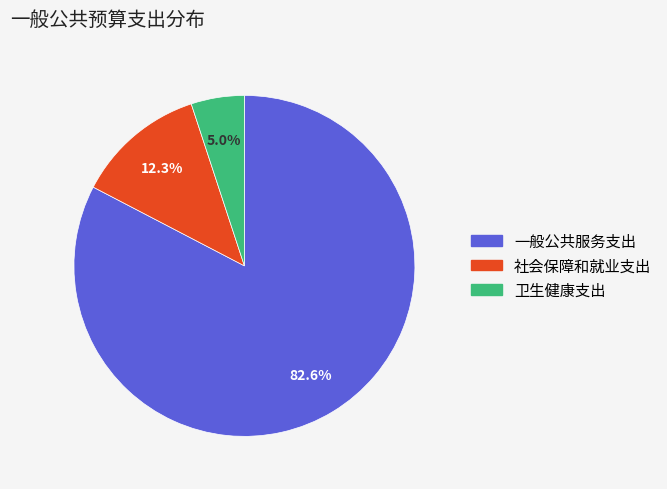

Which slice is the largest?

一般公共服务支出